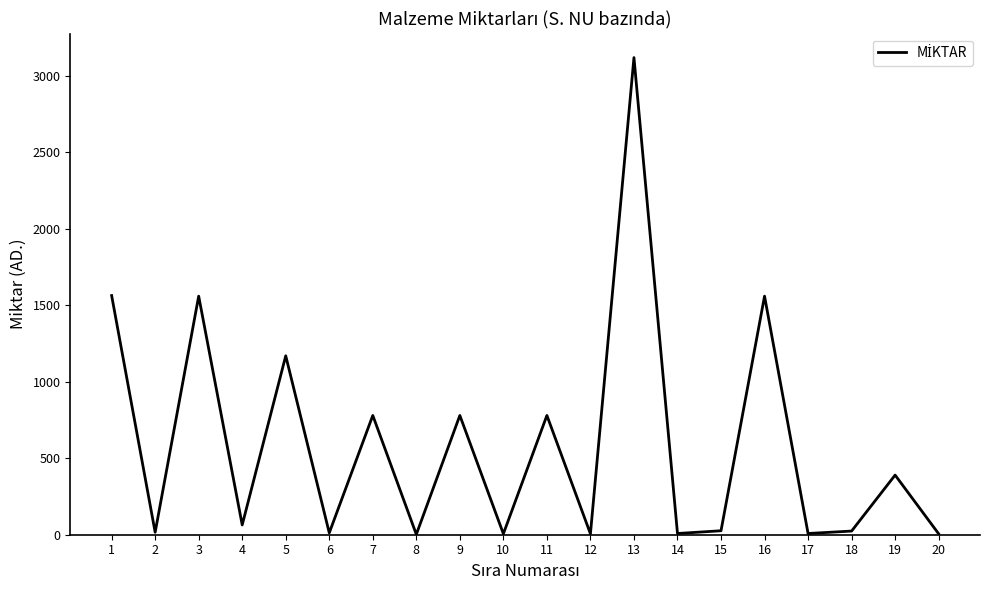

What is the greatest value displayed?

3120